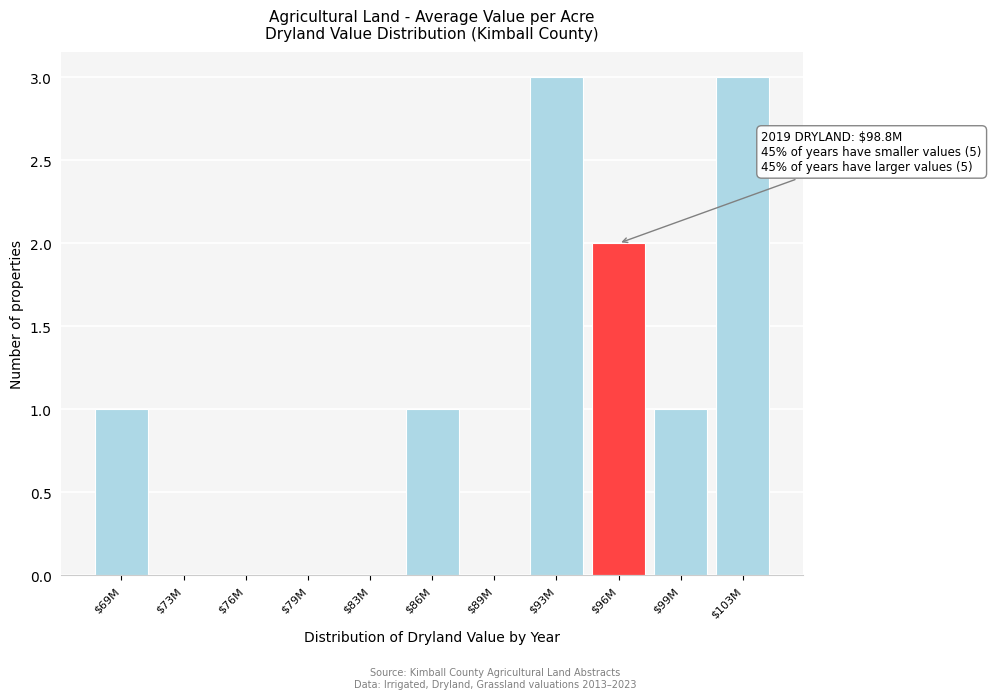

What is the greatest value displayed?

3